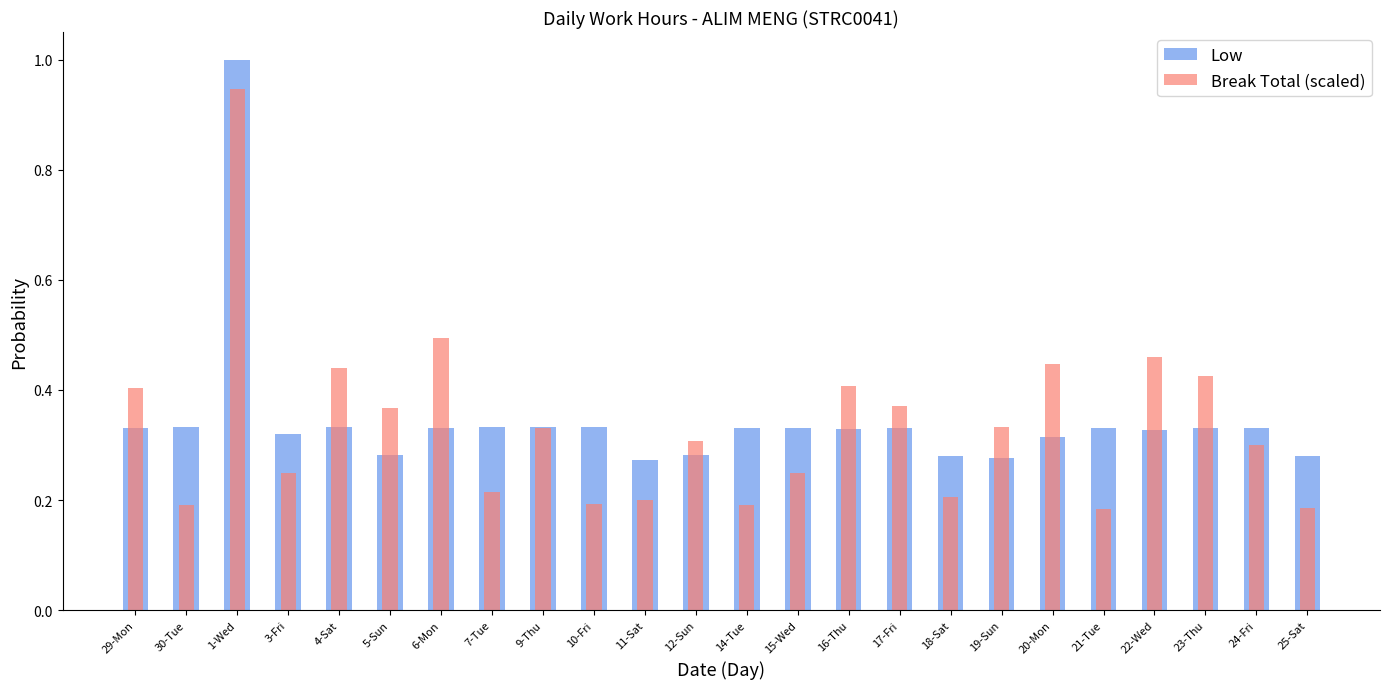

What is the sum of all Low values?

8.3